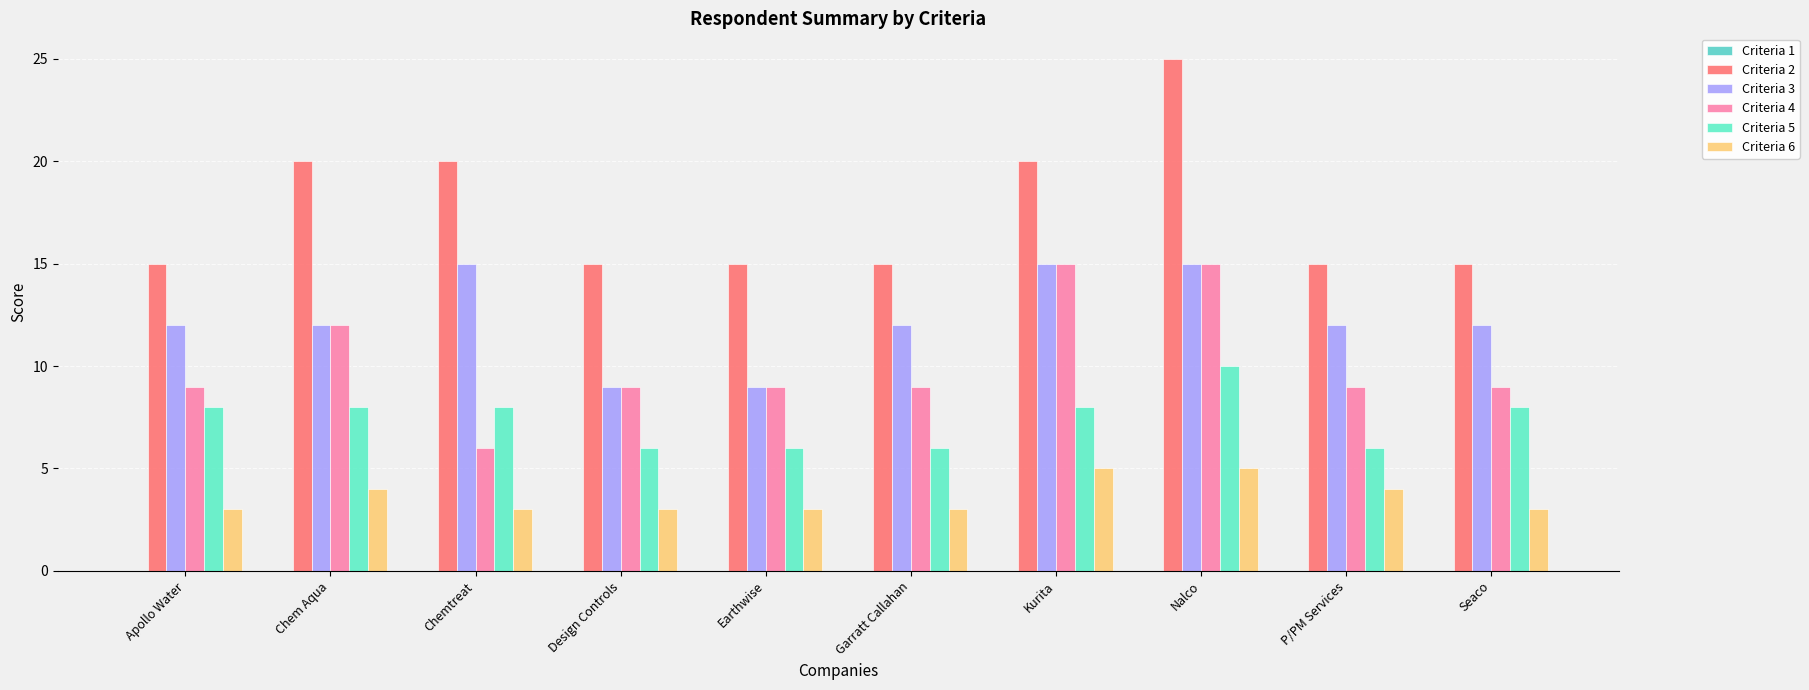

Between Chem Aqua and Earthwise, which is larger?

Chem Aqua